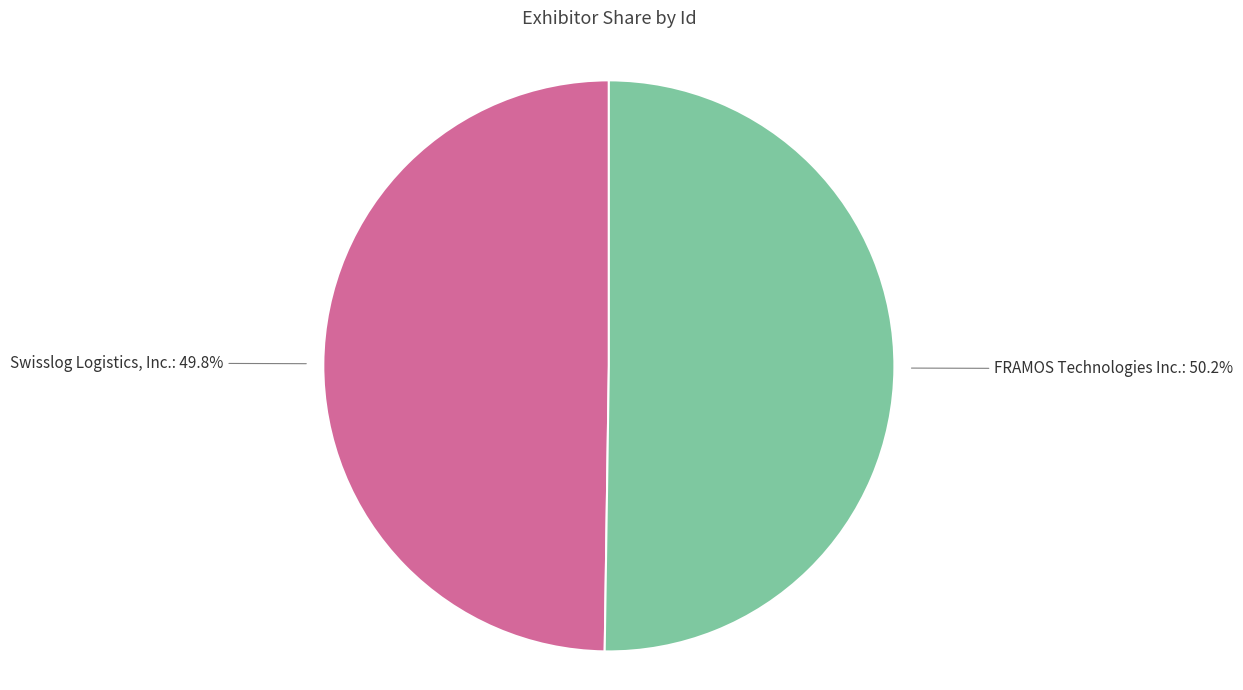

How many segments does this pie chart have?

2